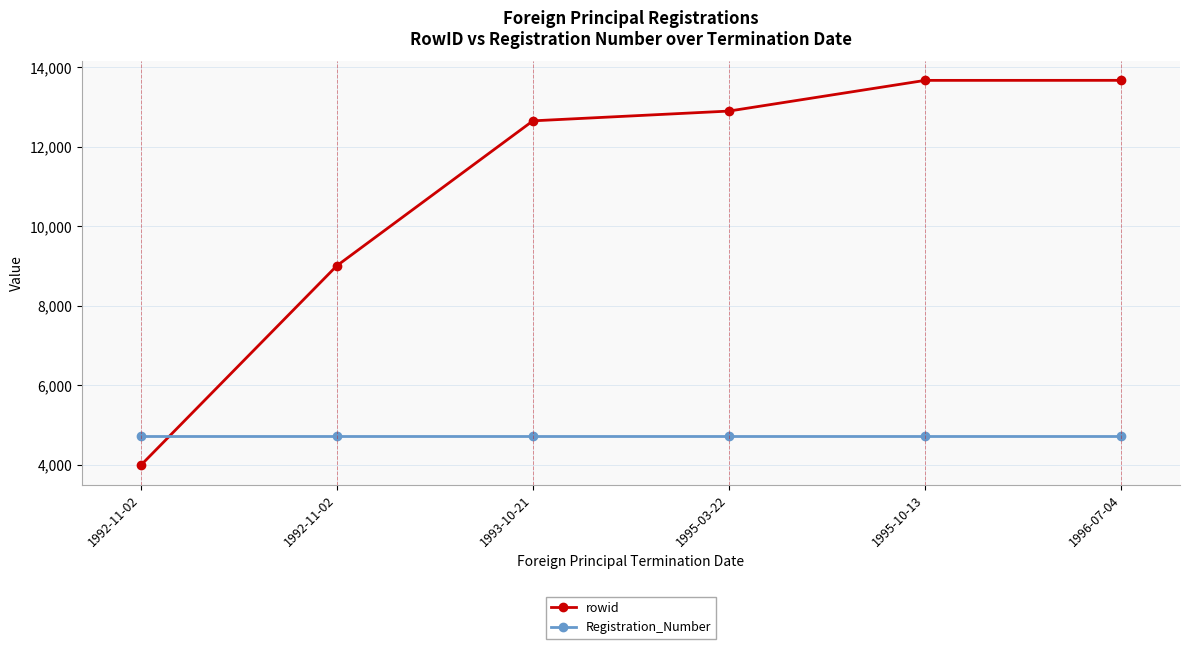

What is the label of the 4th point from the right?

1993-10-21